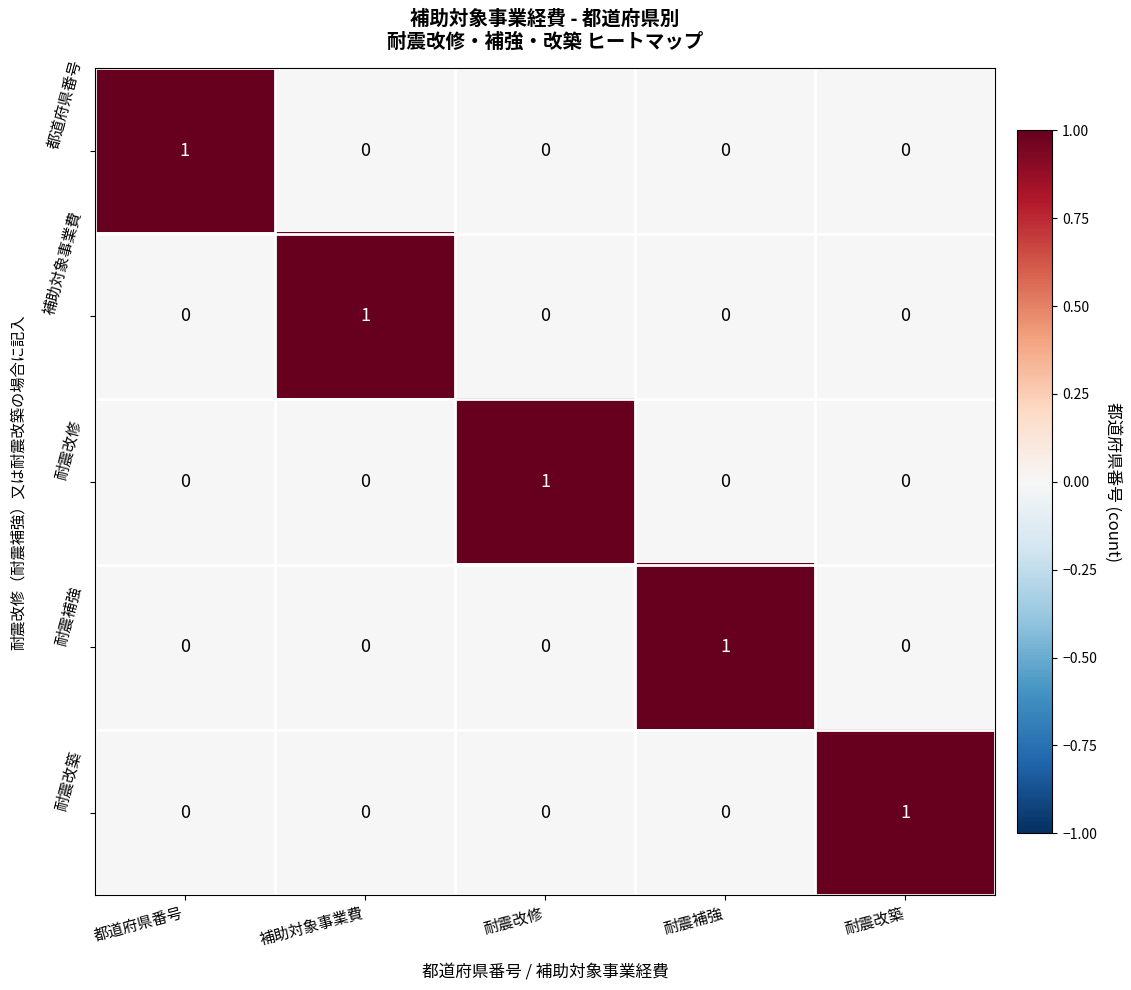

Reading right to left, what are all the values shown in this chart?

都道府県番号: 耐震改築=0	耐震補強=0	耐震改修=0	補助対象事業費=0	都道府県番号=1
補助対象事業費: 耐震改築=0	耐震補強=0	耐震改修=0	補助対象事業費=1	都道府県番号=0
耐震改修: 耐震改築=0	耐震補強=0	耐震改修=1	補助対象事業費=0	都道府県番号=0
耐震補強: 耐震改築=0	耐震補強=1	耐震改修=0	補助対象事業費=0	都道府県番号=0
耐震改築: 耐震改築=1	耐震補強=0	耐震改修=0	補助対象事業費=0	都道府県番号=0